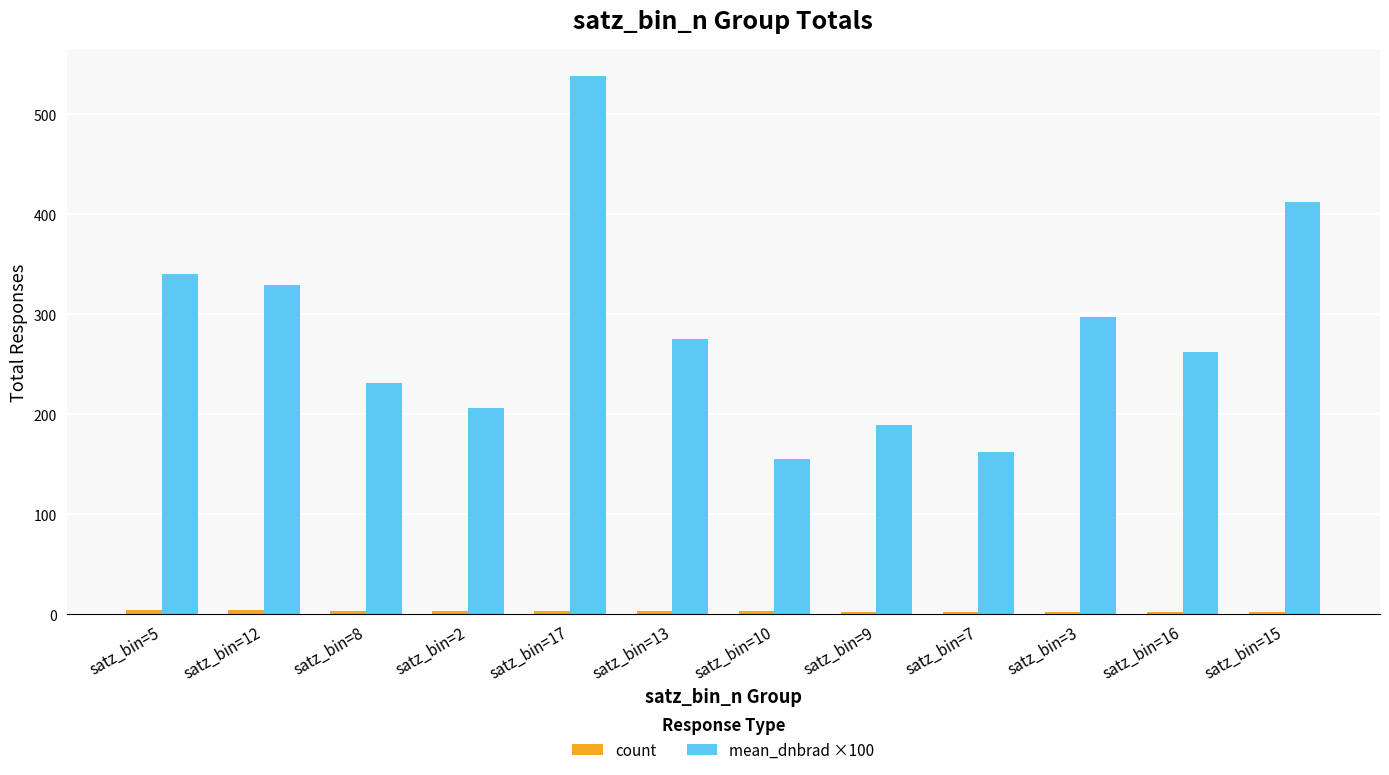

Which series has the largest range (max minus min)?

mean_dnbrad ×100